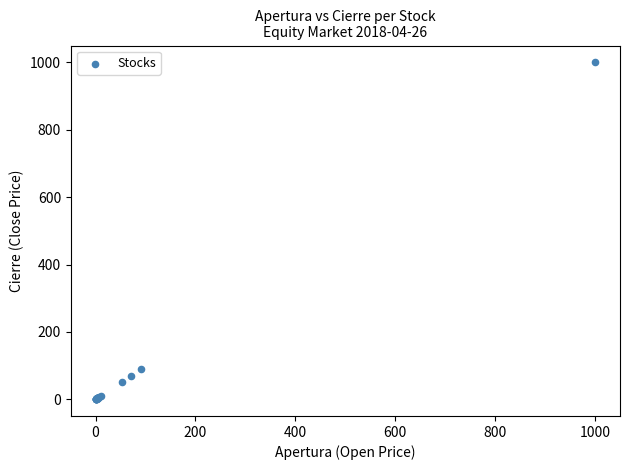

What Y value in the scatter plot is closest to 500?

90.0